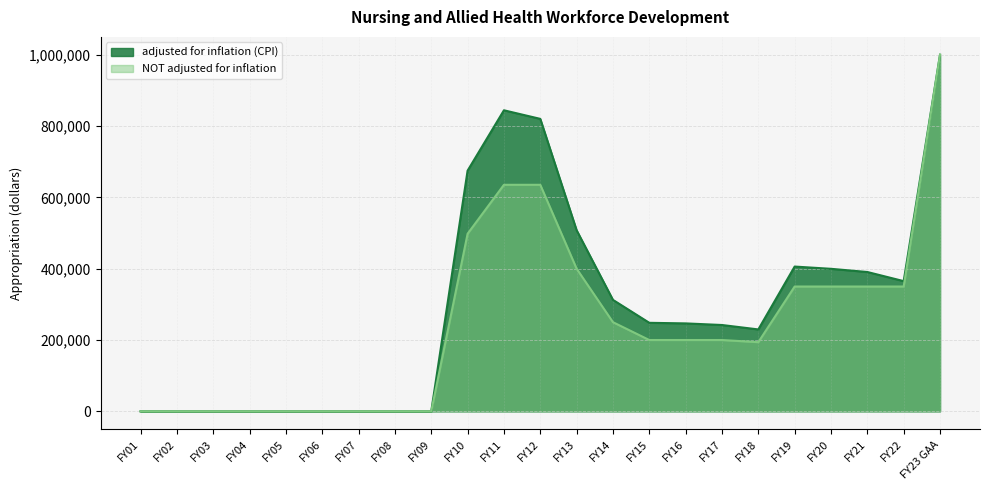

How many values in NOT adjusted for inflation are above zero?

14